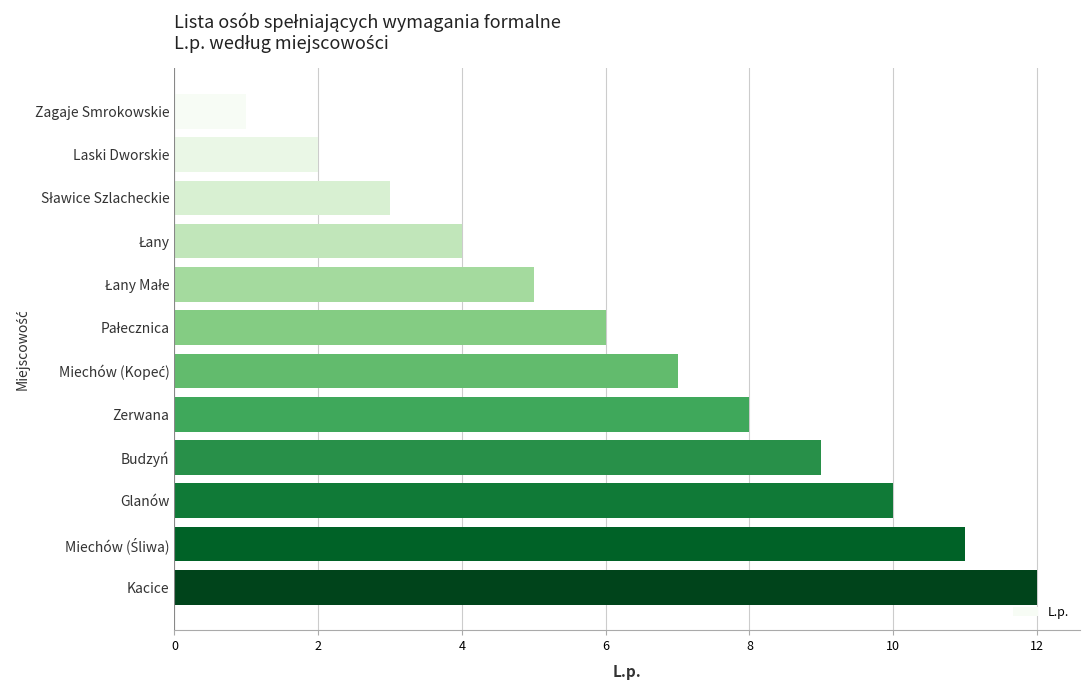

How many data points does each series have?

12